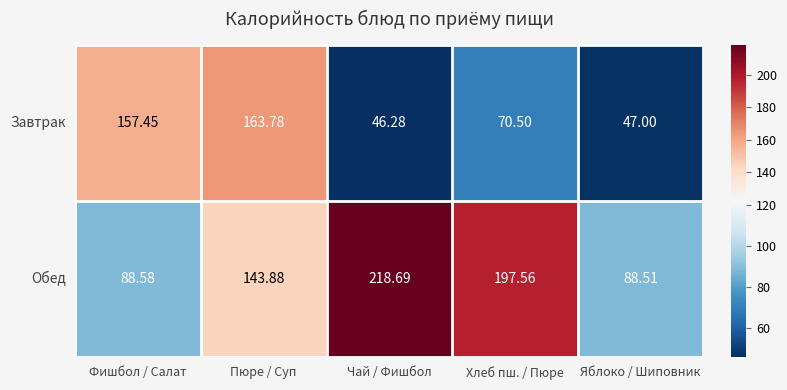

Rank the series by their average value, from highest to lowest.

Обед, Завтрак